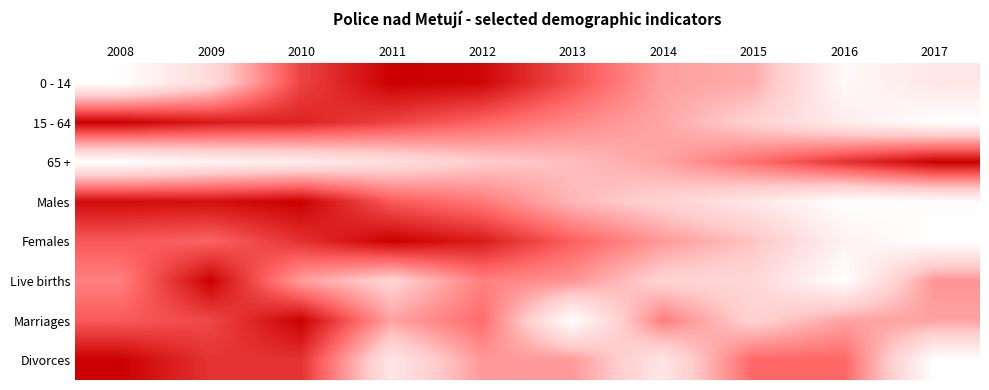

Count the number of categories in the chart.

10